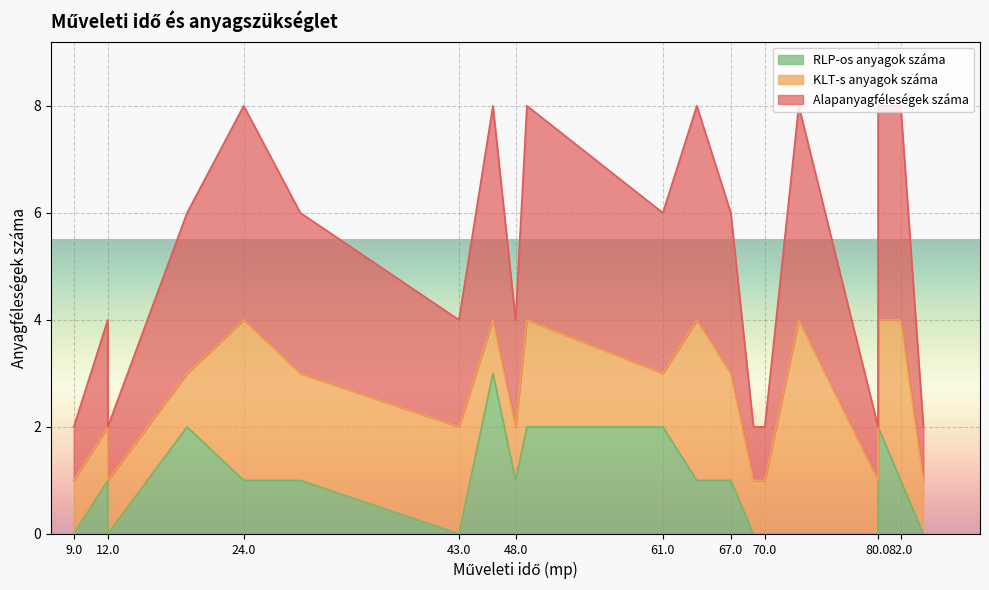

True or false: KLT-s anyagok száma has more than 2 interior local peaks.

True